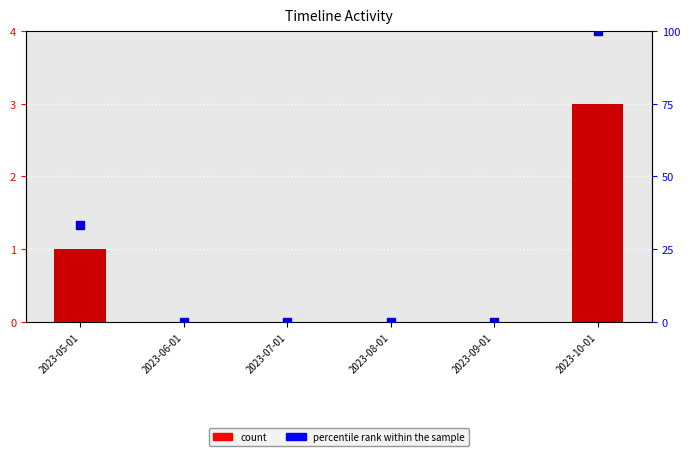

Which series reaches the minimum Y coordinate?

count